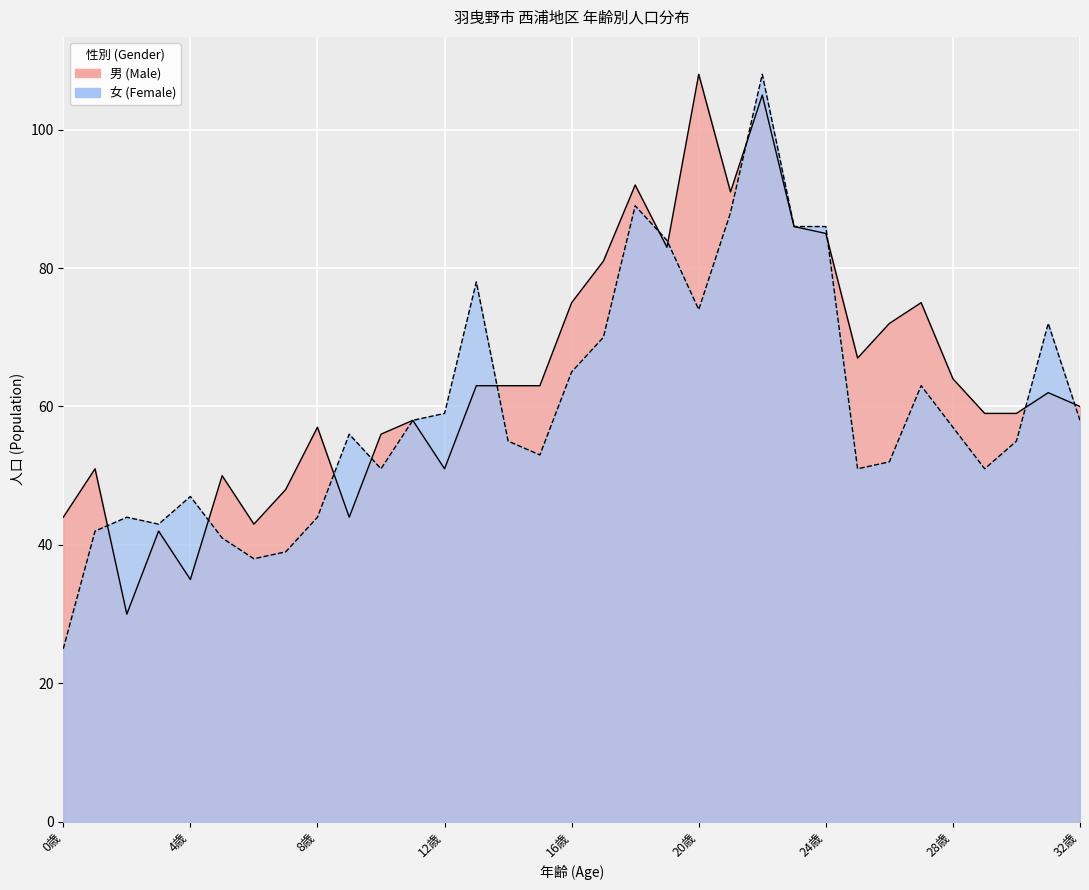

How many categories are shown in the chart?

33